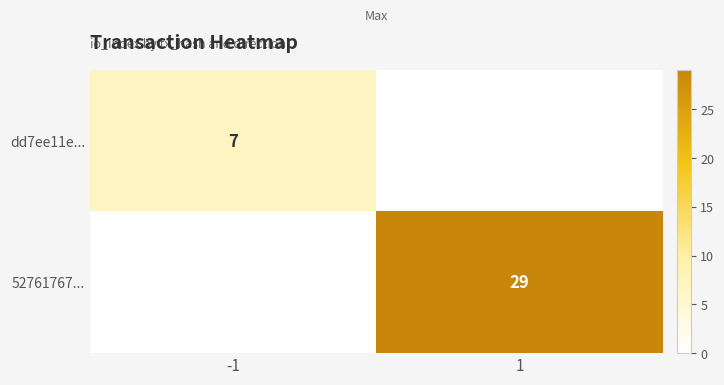

The value of 52761767... at 1 is 29. True or false?

True